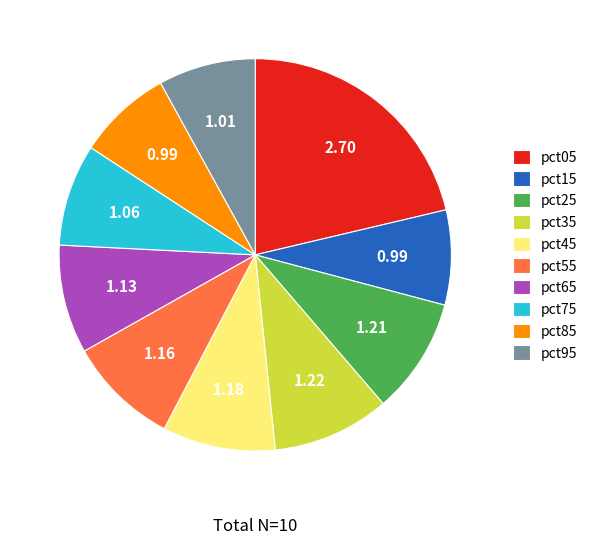

Which slice is the largest?

pct05